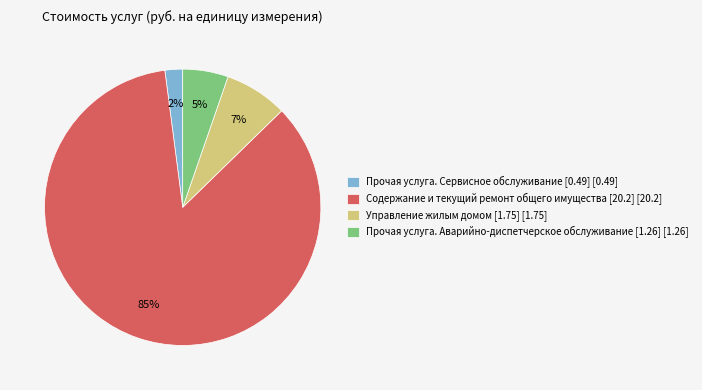

To the nearest percent, what portion does Прочая услуга. Аварийно-диспетчерское обслуживание [1.26] represent?

5%